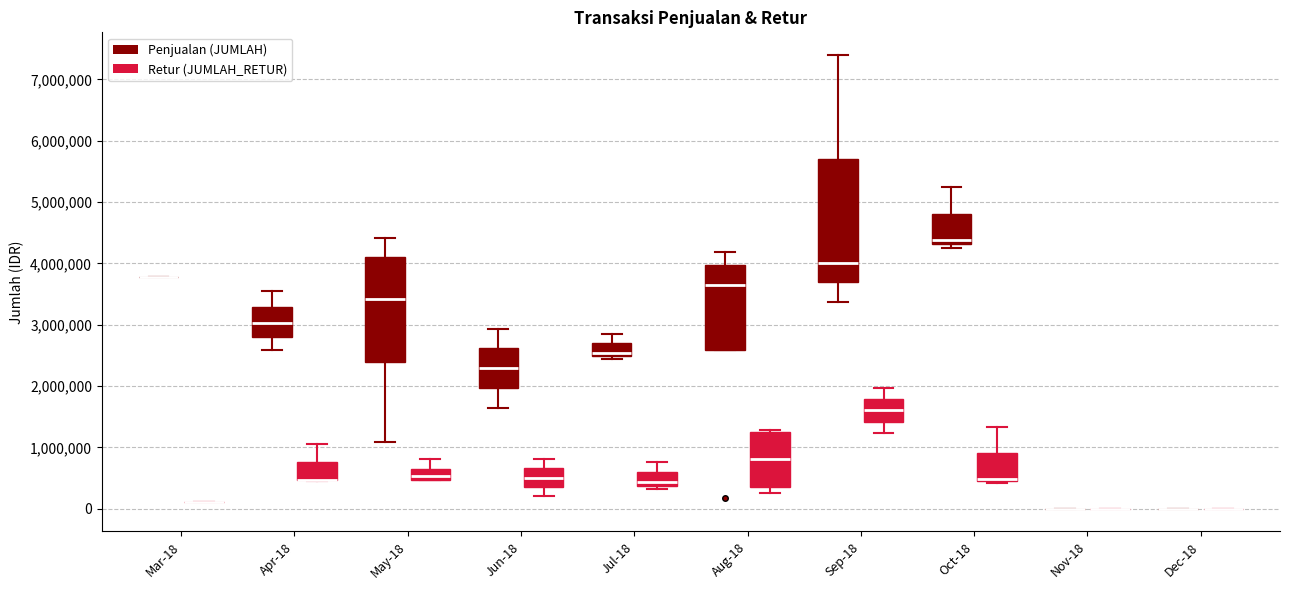

Which box is the tallest, from its lower edge to its upper edge?

Sep-18 (Penjualan (JUMLAH))